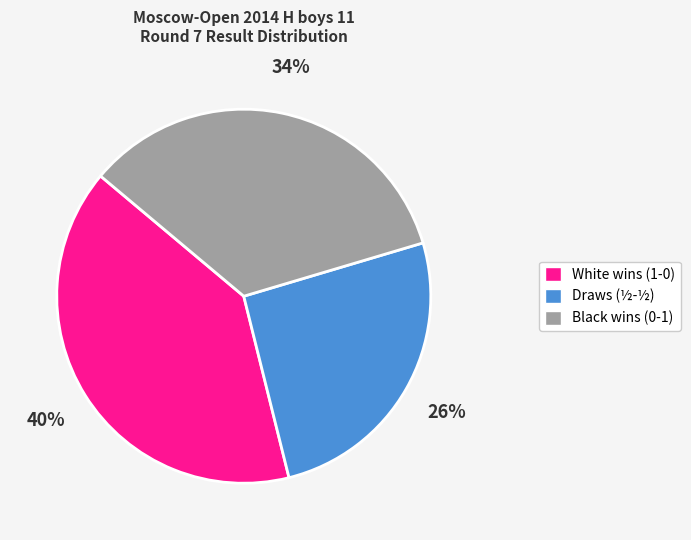

Which category has the smallest portion of the pie?

Draws (½-½)